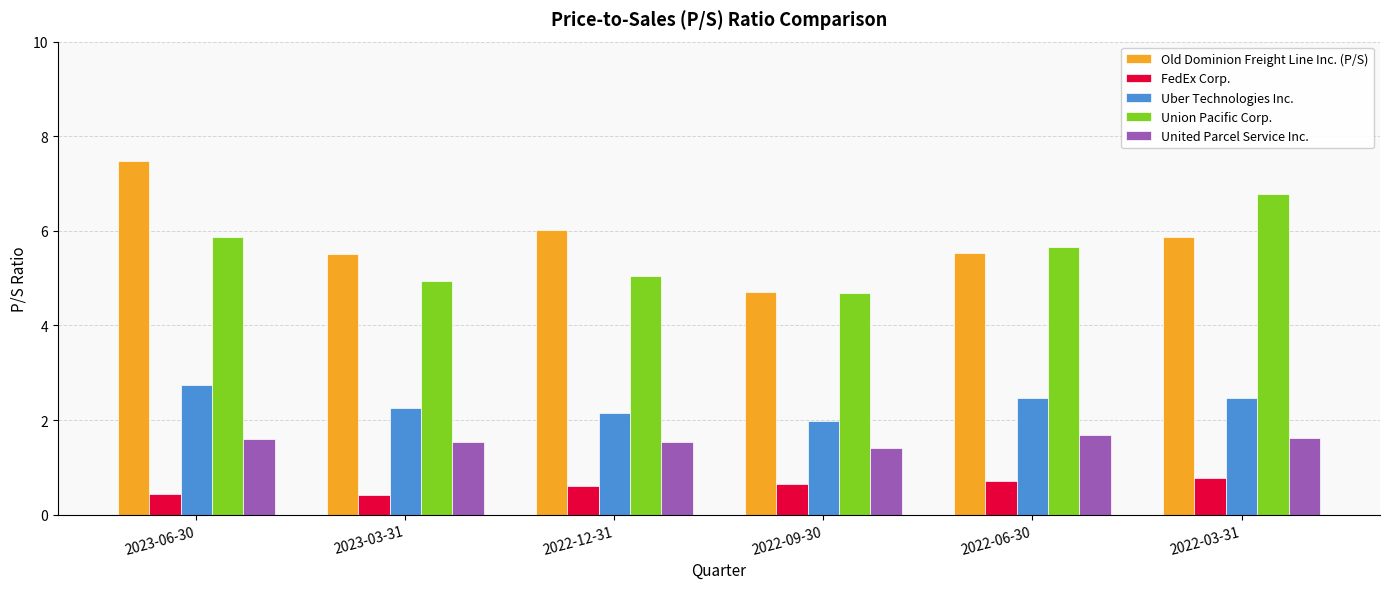

What is the difference between the highest and lowest values at 2022-09-30?

4.1